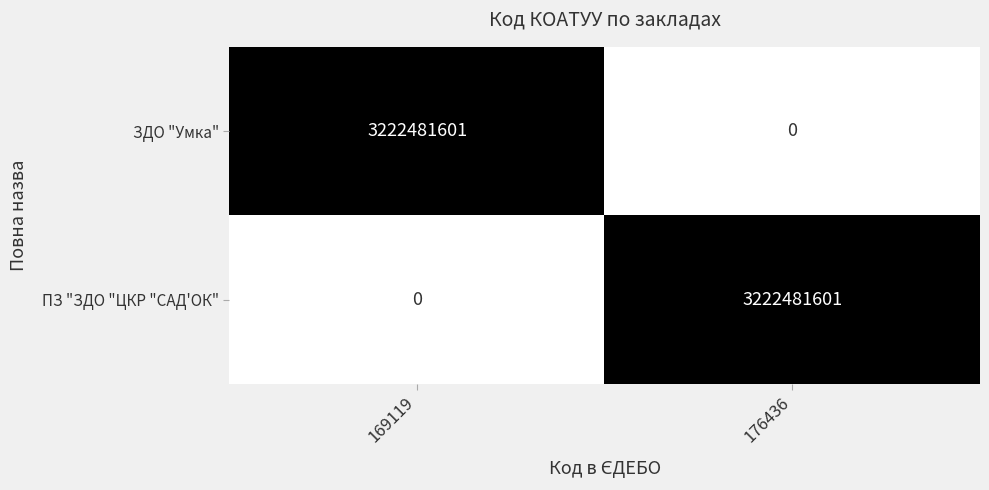

How many series are shown in this chart?

2